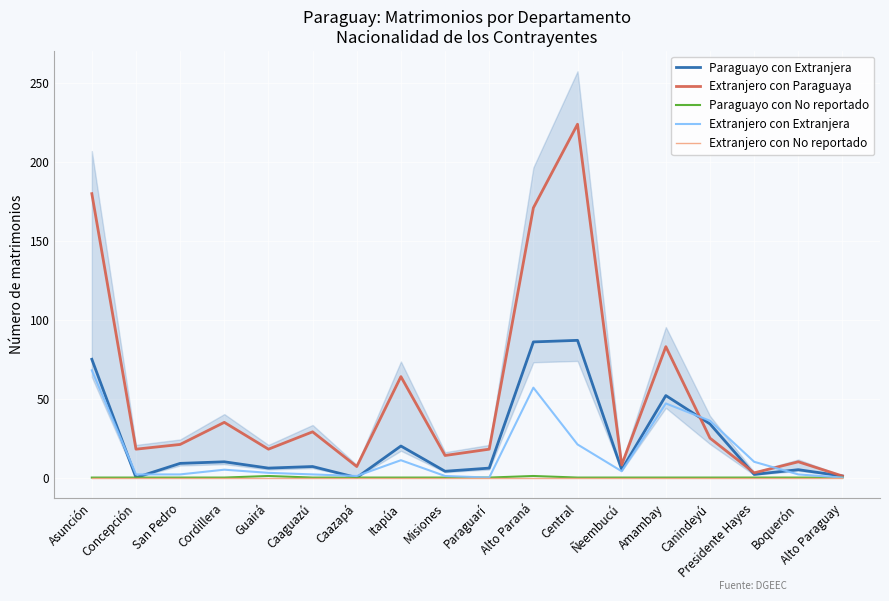

What is the total value across all series at Caazapá?

8